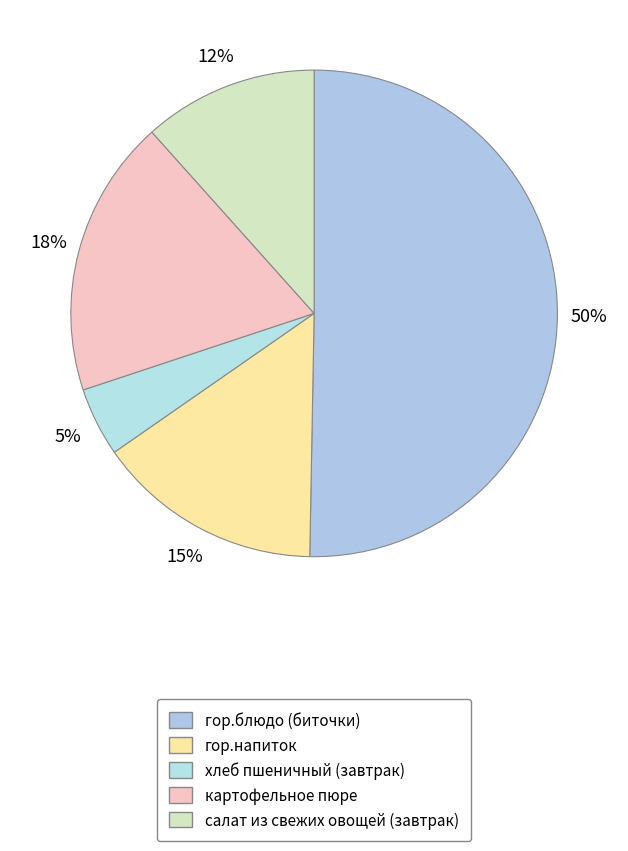

To the nearest percent, what is the difference between the картофельное пюре and гор.напиток slice percentages?

3%